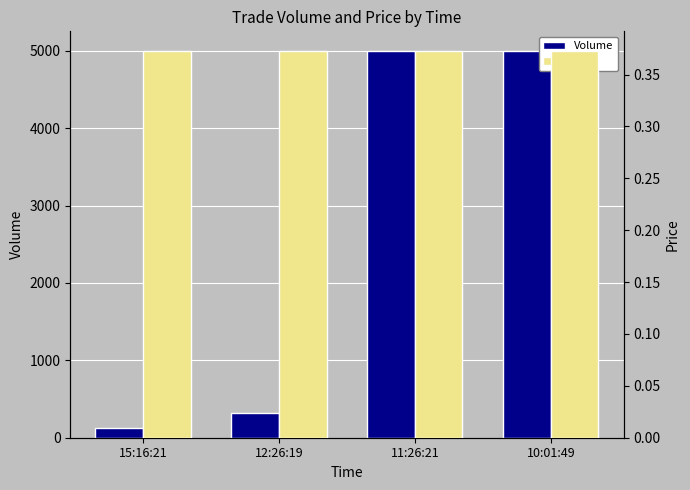

What are all the series names shown in the legend?

Volume, Price